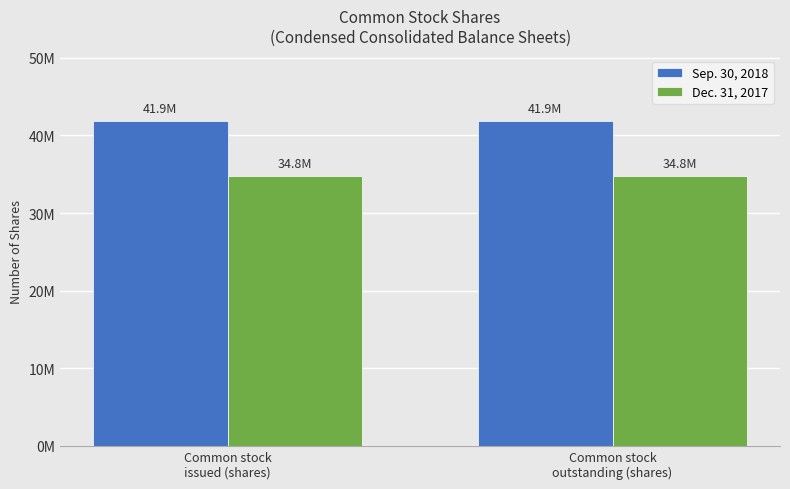

Reading right to left, list all the values displayed in this chart.

Sep. 30, 2018: 41925000	41925000
Dec. 31, 2017: 34808000	34808000